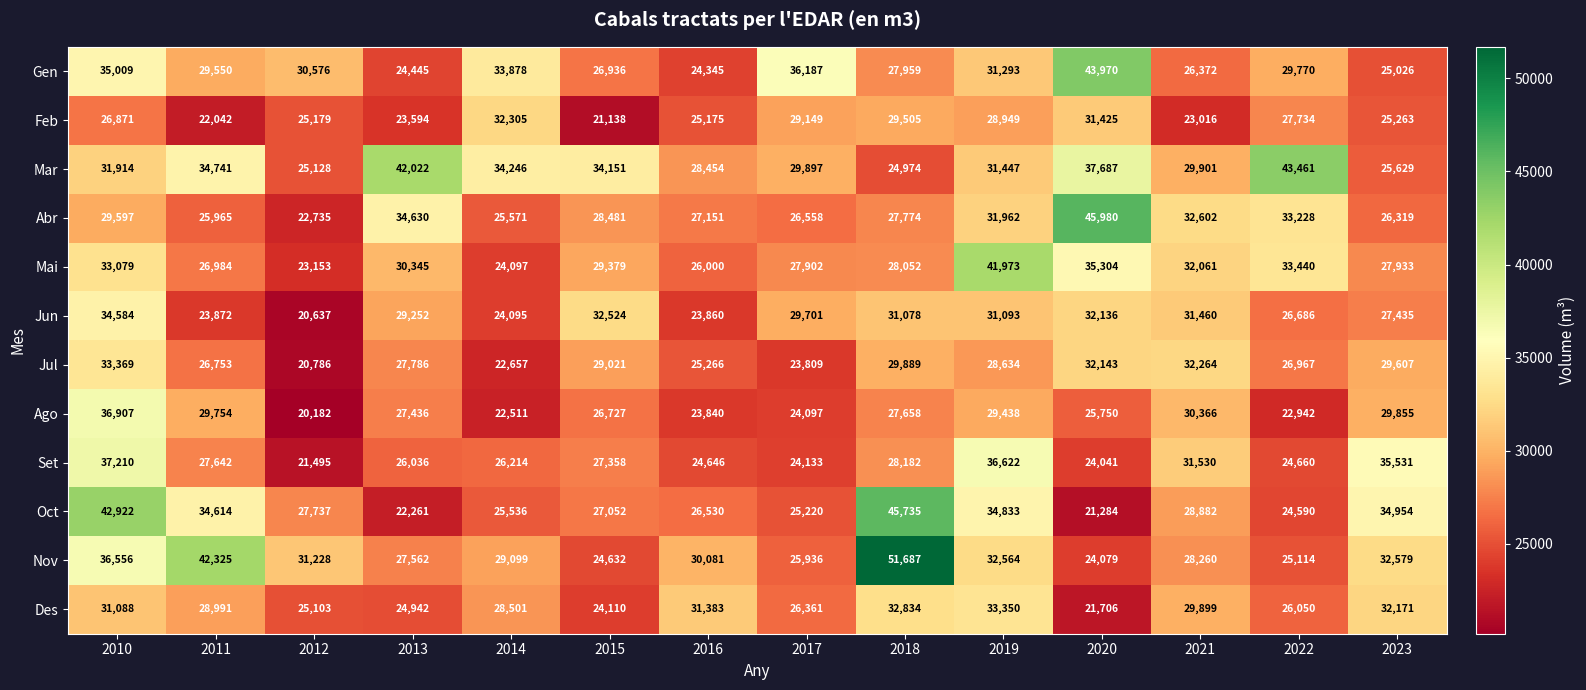

Rank the categories by Mar value from lowest to highest.

2018, 2012, 2023, 2016, 2017, 2021, 2019, 2010, 2015, 2014, 2011, 2020, 2013, 2022